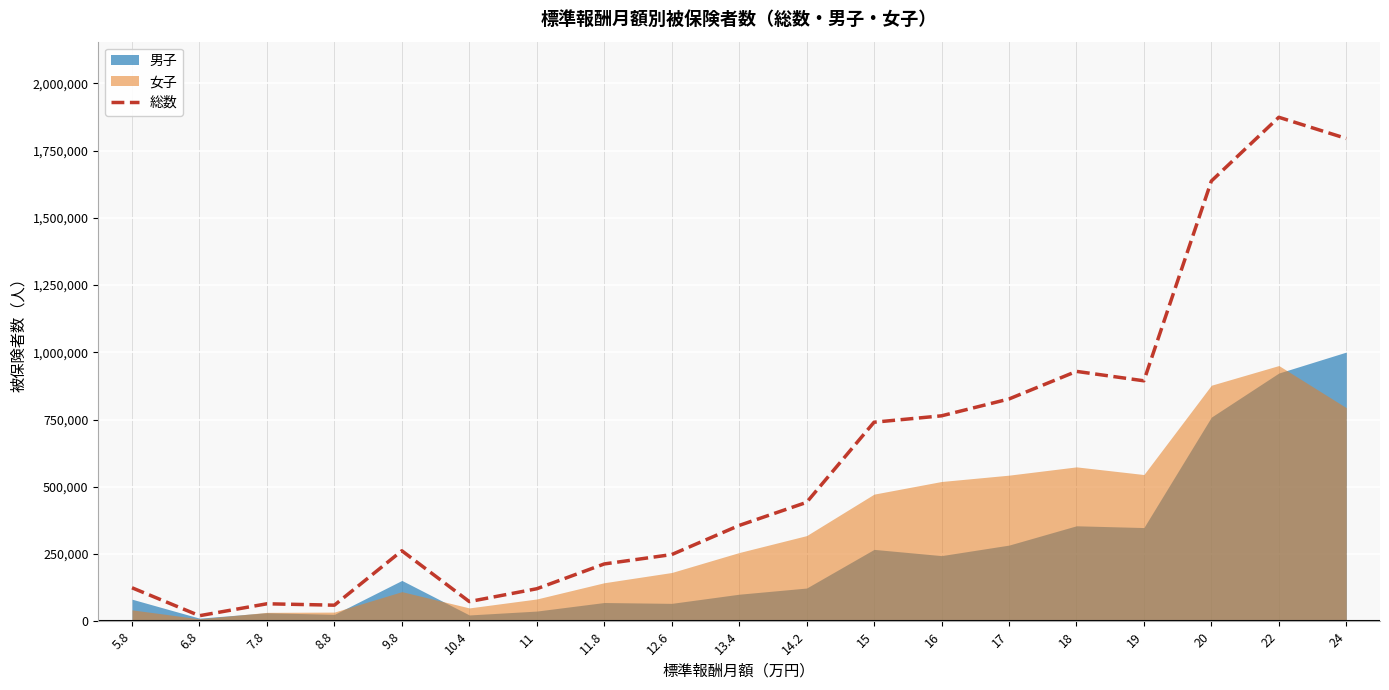

What is the change in value from 9.8 to 20?

+1374705